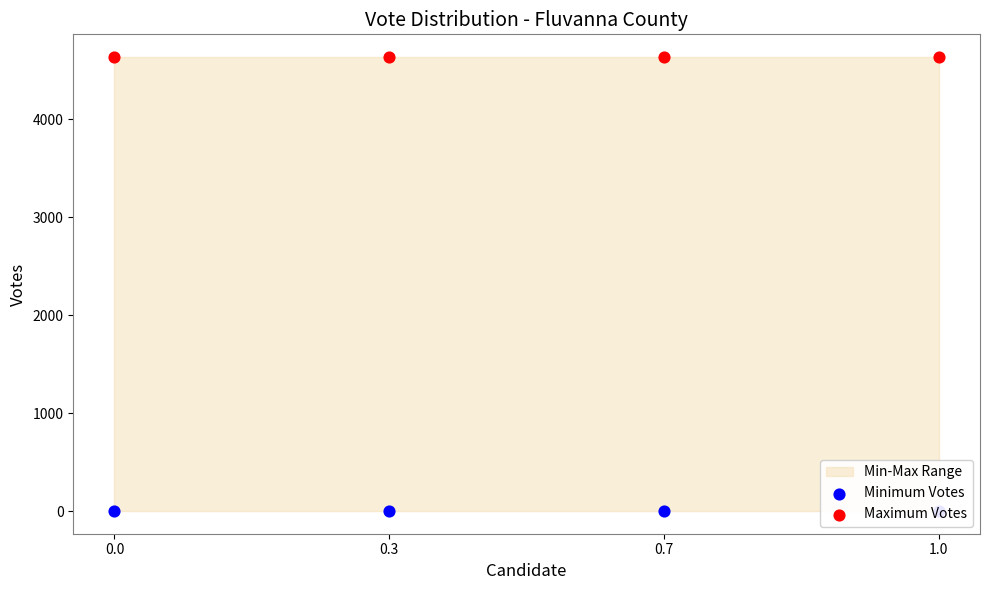

Which series has the largest total across all categories?

Maximum Votes